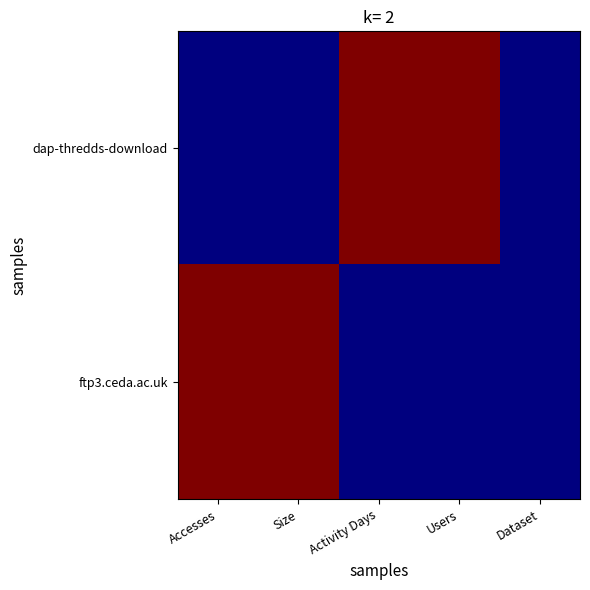

Between Size and Dataset, which series saw the biggest shift?

ftp3.ceda.ac.uk